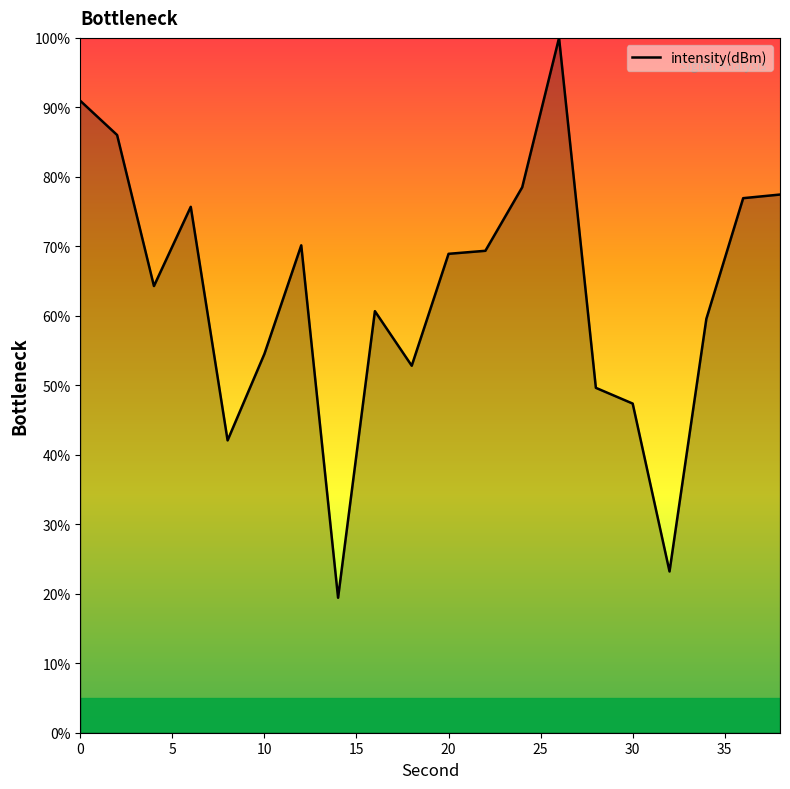

What is the maximum value shown in the chart?

100.0